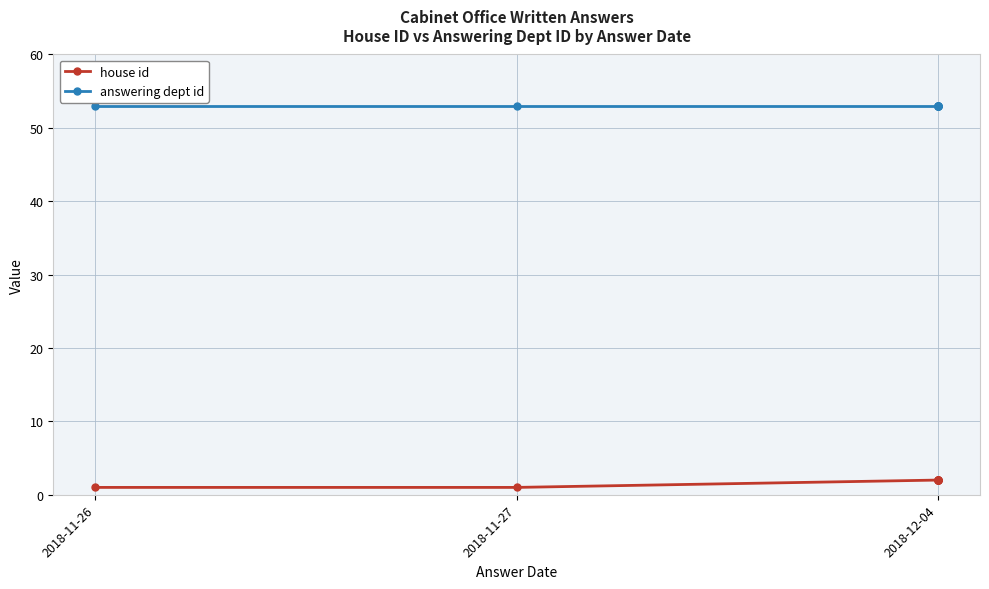

True or false: house id and answering dept id cross at least once.

False